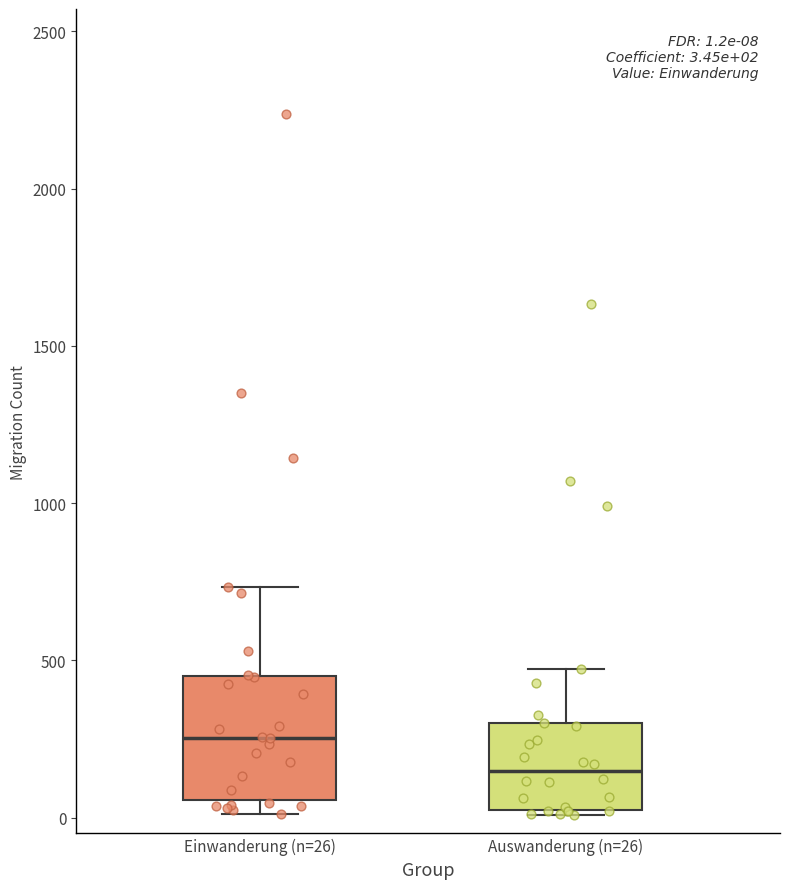

Which box's median line is the lowest?

Auswanderung (n=26)